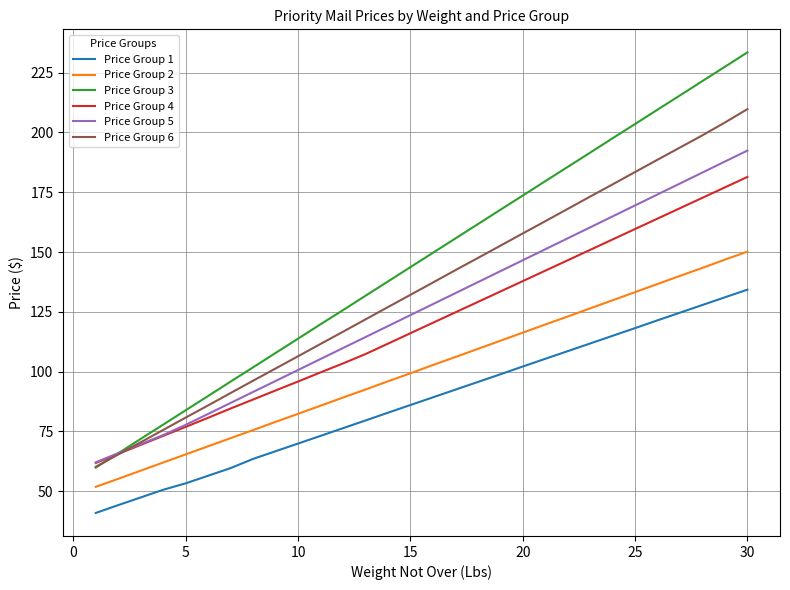

Which series has the widest spread of values?

Price Group 3